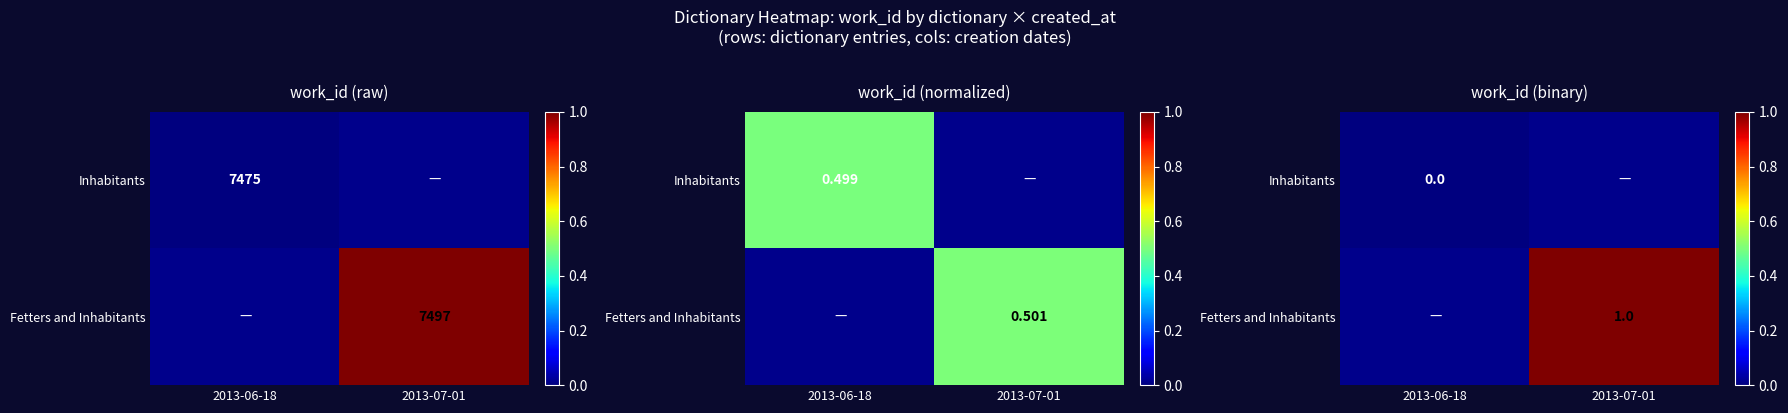

Rank the categories by Inhabitants value from lowest to highest.

2013-06-18, 2013-07-01